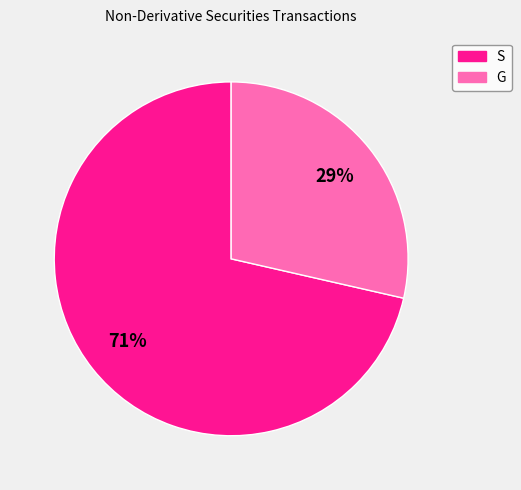

What is the ratio of the value at G to the value at S?

0.4